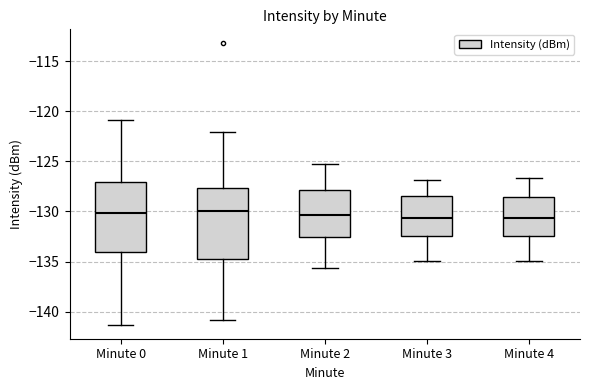

Reading left to right, read every box against the y-axis: the position of its median line, the range the box covers, and the ends of its whiskers. The values are not printed on the chart, so give them approximately, as read against the axis.

Minute 0: median -130.0, box -134.0 to -127.0, whiskers -141.5 to -121.0
Minute 1: median -130.0, box -134.5 to -127.5, whiskers -141.0 to -122.0
Minute 2: median -130.5, box -132.5 to -128.0, whiskers -135.5 to -125.5
Minute 3: median -130.5, box -132.5 to -128.5, whiskers -135.0 to -127.0
Minute 4: median -130.5, box -132.5 to -128.5, whiskers -135.0 to -126.5